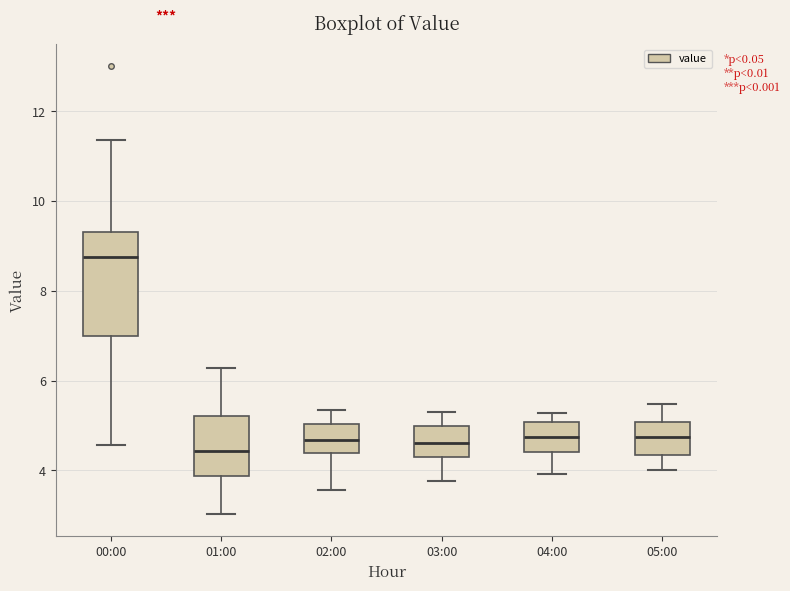

Where does the upper whisker of the box for 02:00 end on the y-axis? The values are not printed on the chart, so give them approximately, as read against the axis.

5.4